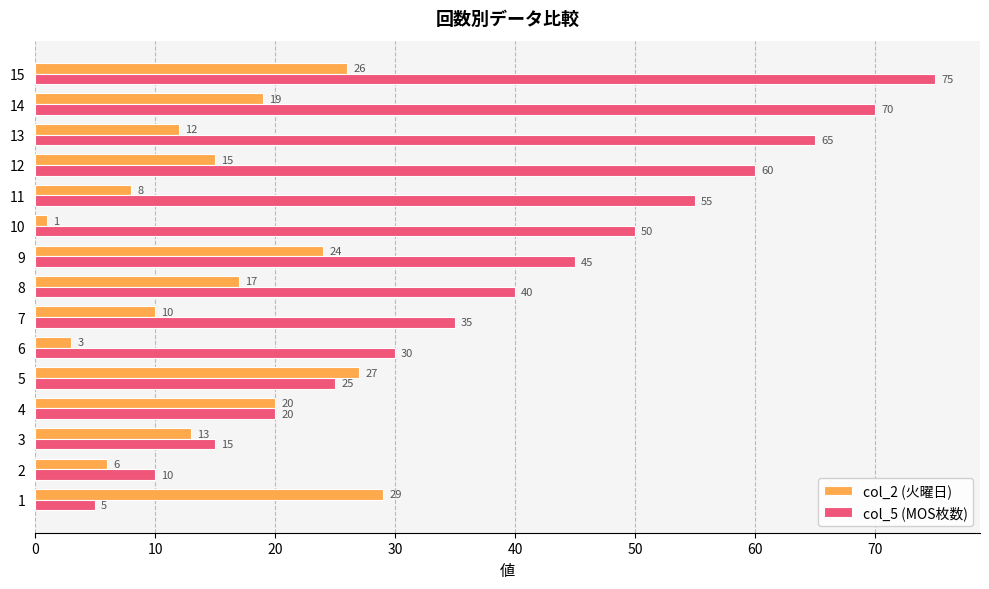

List the labels in order of col_5 (MOS枚数) value, smallest first.

1, 2, 3, 4, 5, 6, 7, 8, 9, 10, 11, 12, 13, 14, 15